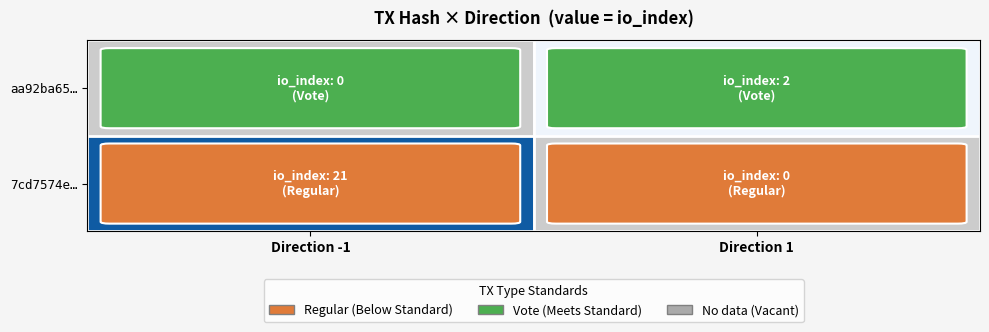

List the series in order of their overall mean, lowest first.

7cd7574e…, aa92ba65…